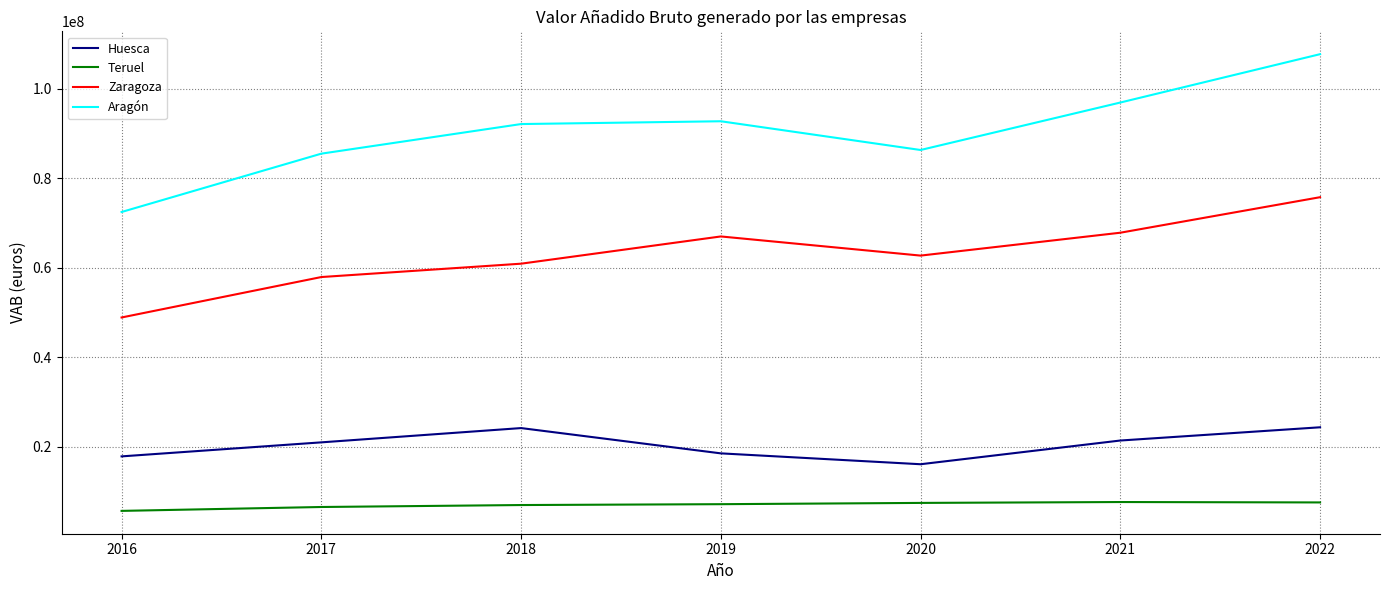

What is the approximate value of Zaragoza at 2019?

67039231